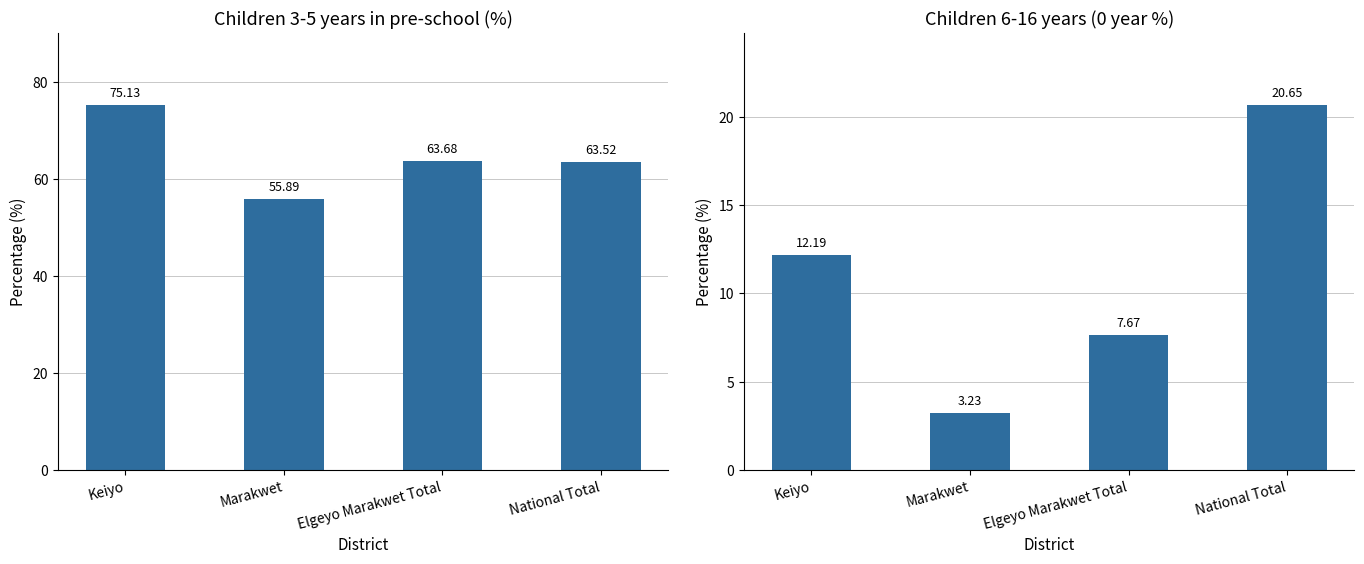

What is the minimum value shown in the chart?

3.2